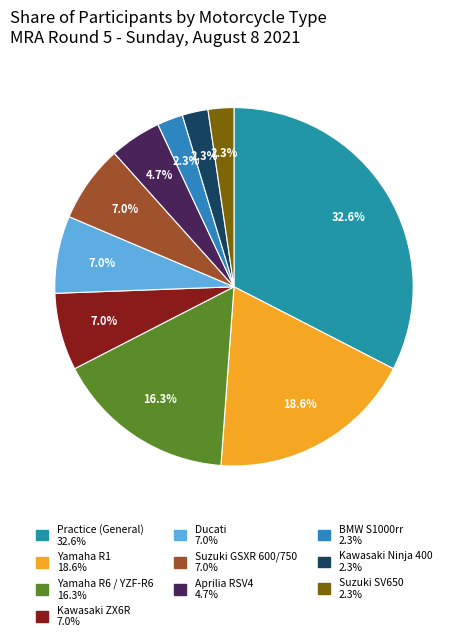

How many slices are in this pie chart?

10